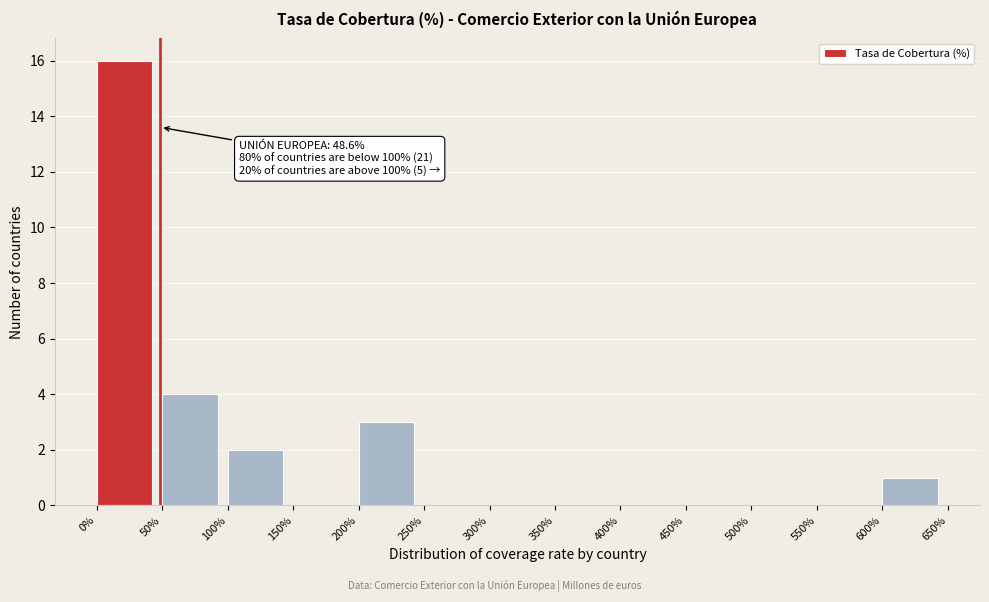

Over which range of the x-axis is the bar tallest?

0% to 50%